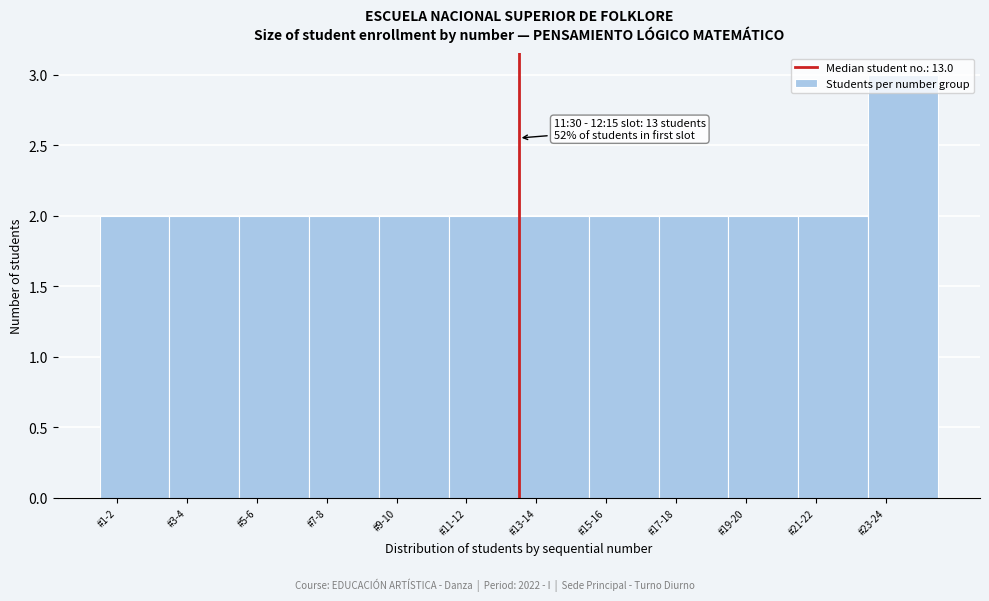

What is the sum of all values?

25